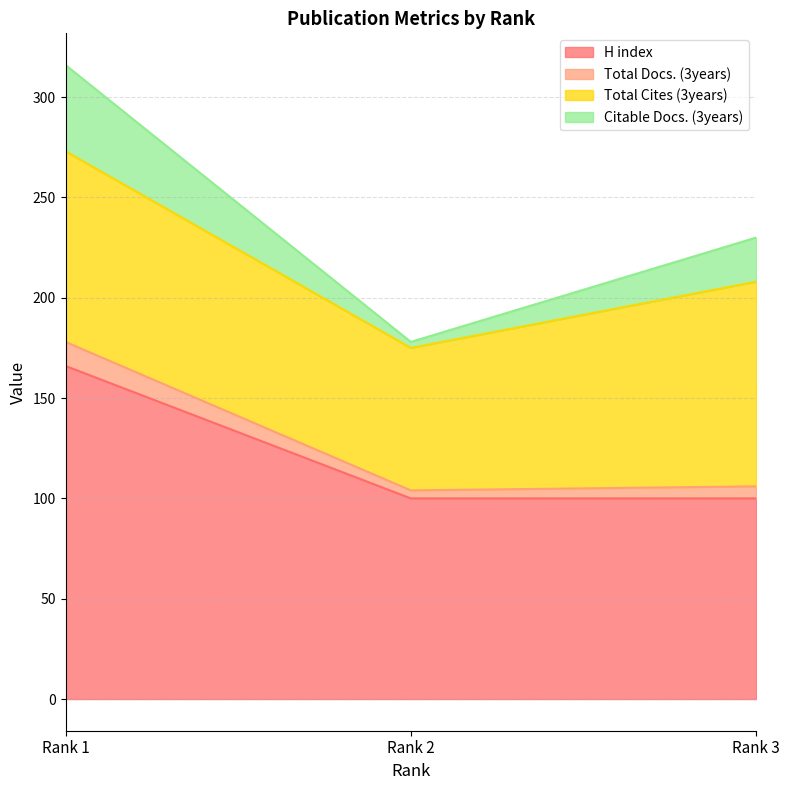

Which category has the highest value in the H index series?

Rank 1